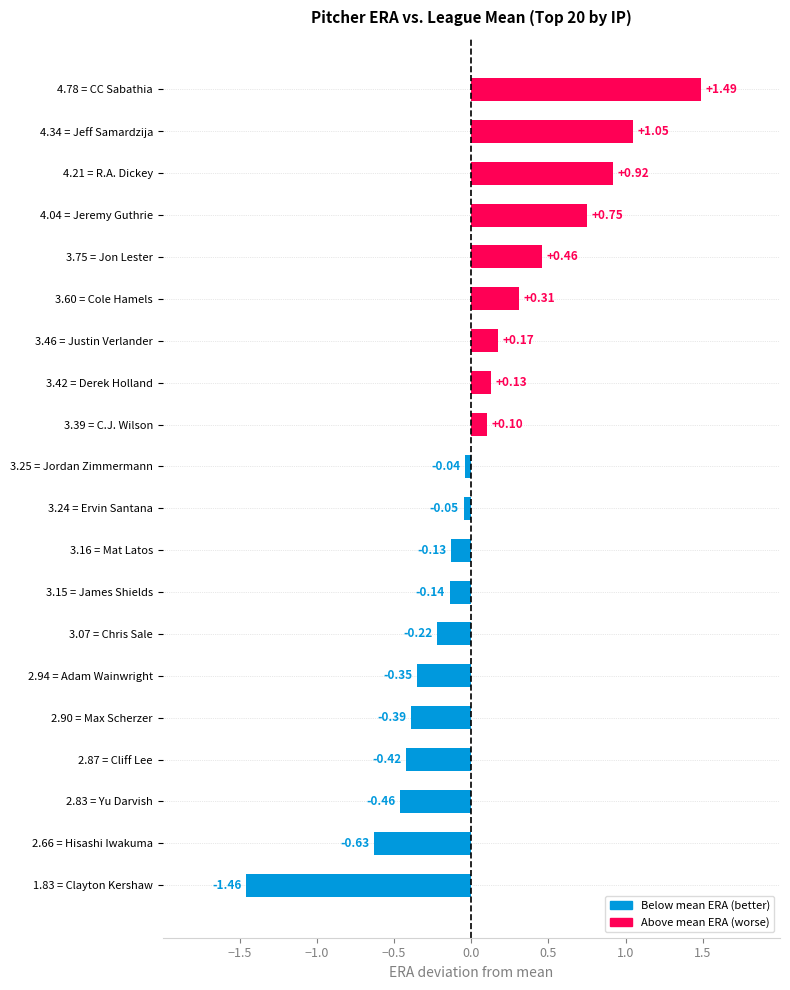

What is the change in value from 1.83 = Clayton Kershaw to 2.90 = Max Scherzer?

+1.1